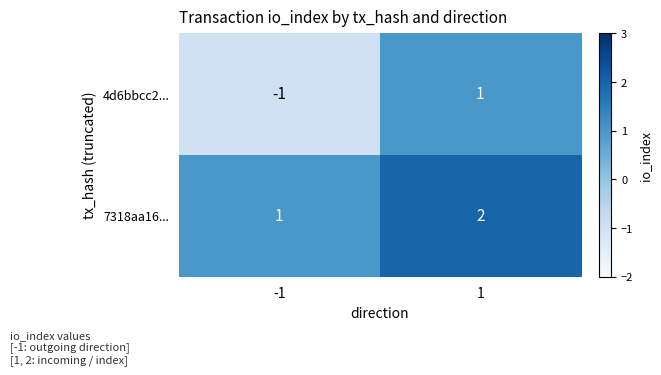

List the series in order of their overall mean, highest first.

7318aa16..., 4d6bbcc2...